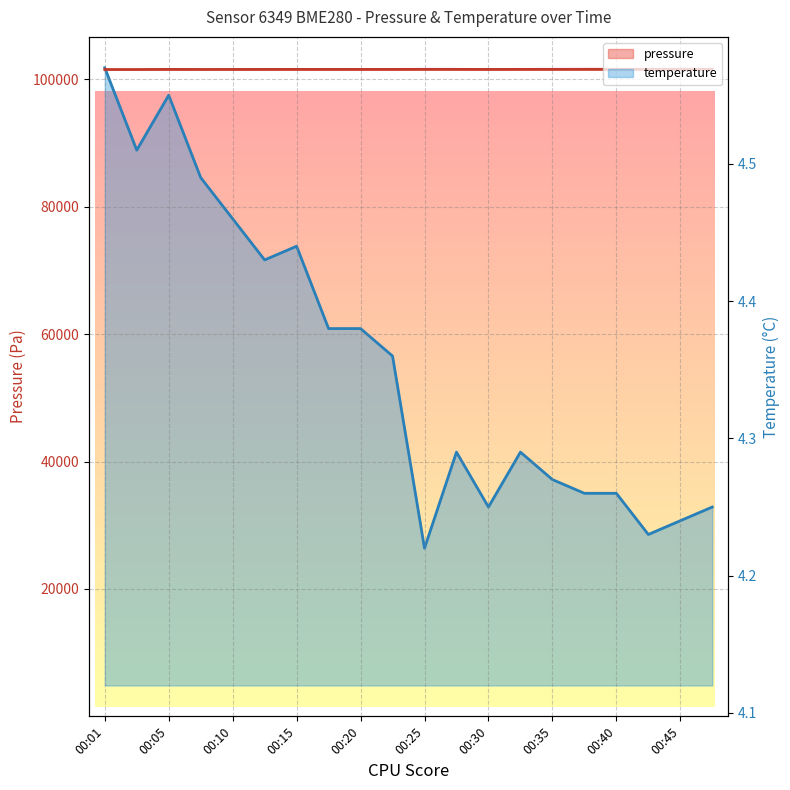

What is the total value across all series at 00:08?

101571.9